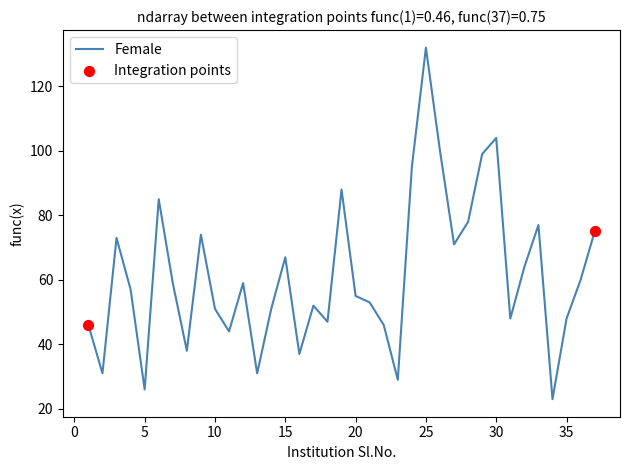

What is the difference between the maximum and minimum values?

109